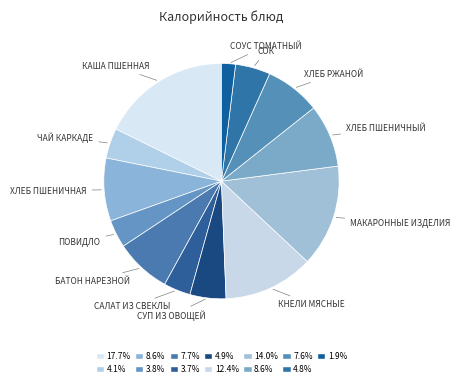

How many slices are in this pie chart?

13